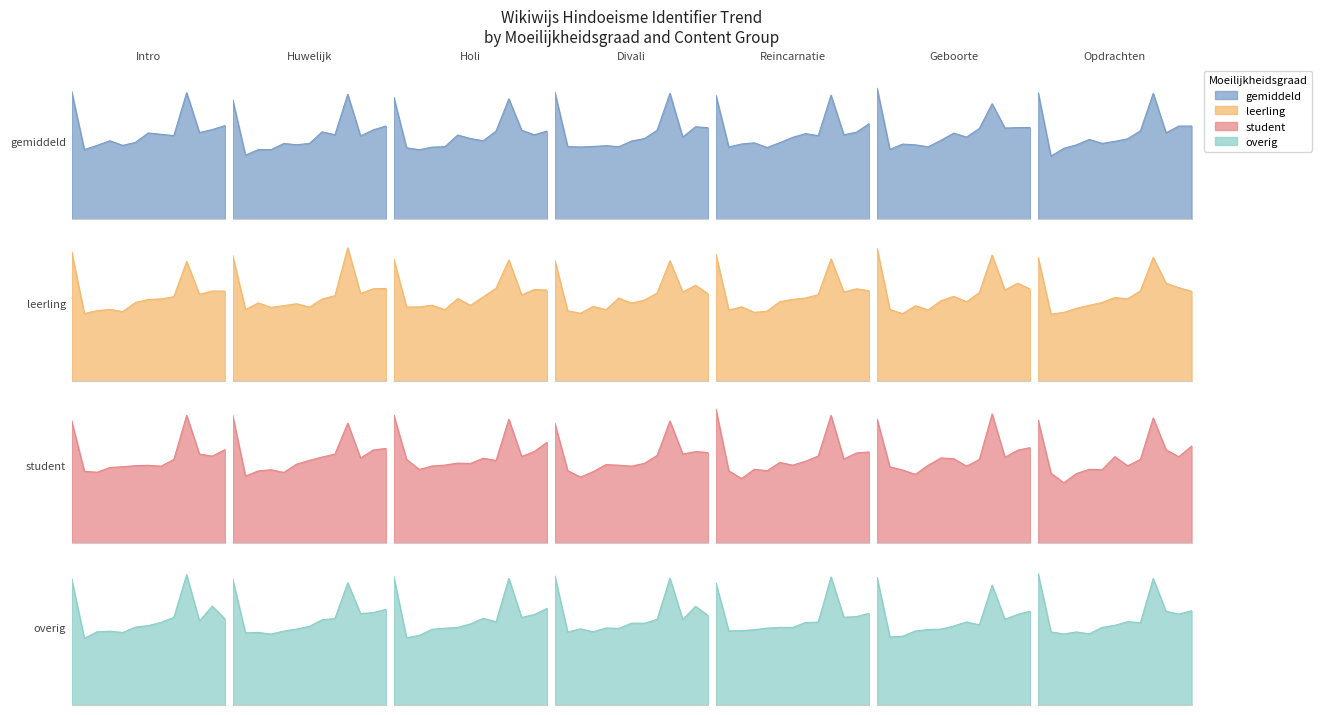

Reading left to right, list all the values displayed in this chart.

179.2	102.9	103.6	101.2	105.4	108.3	112.2	121.5	123.4	174.4	130.4	131.8	136.5